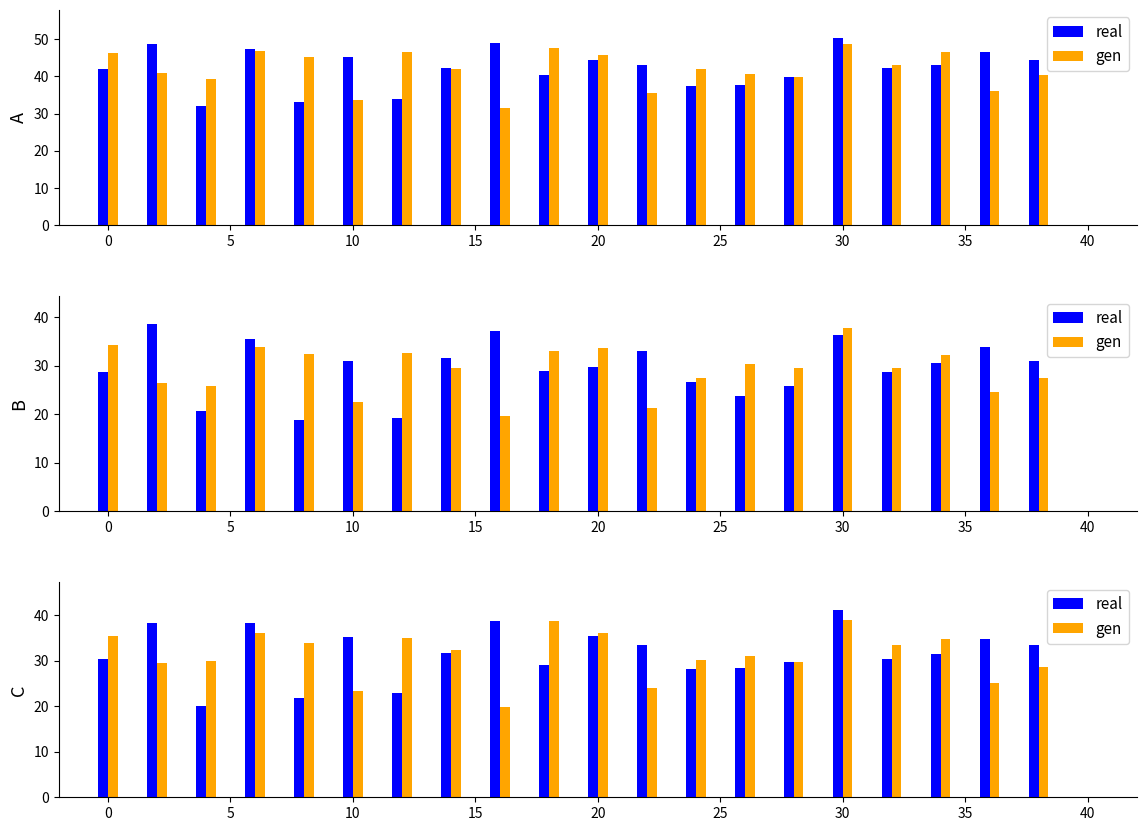

What are all the series names shown in the legend?

real, gen